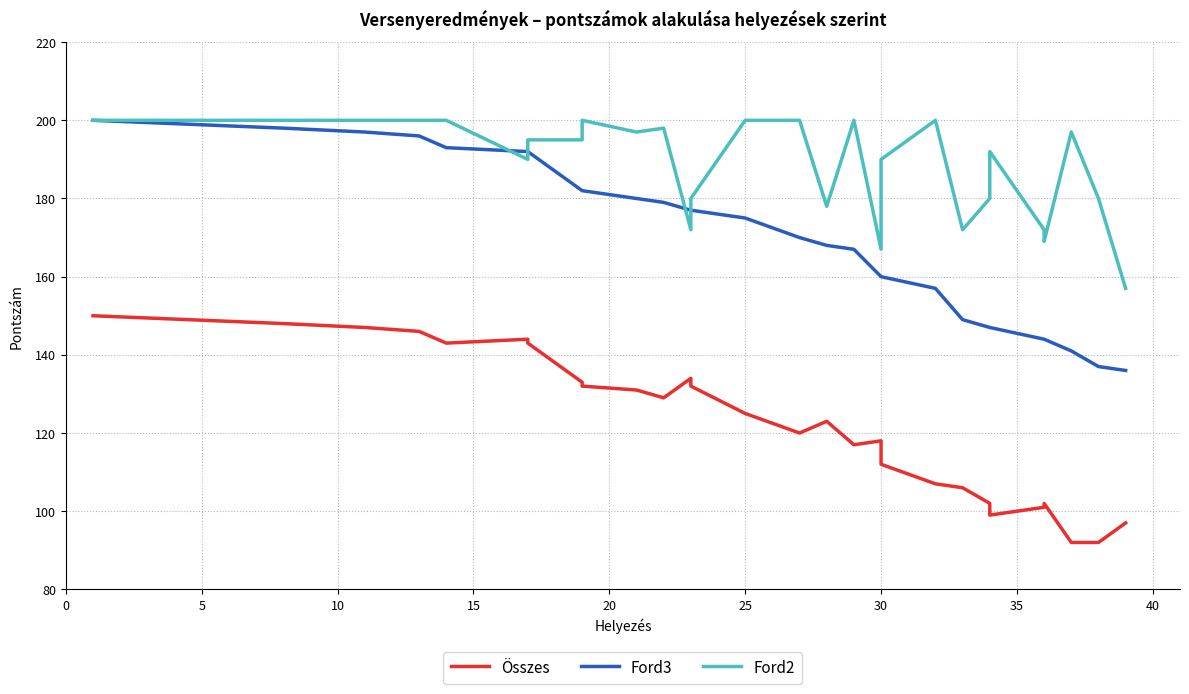

How many data points in Ford2 are less than 200?

18